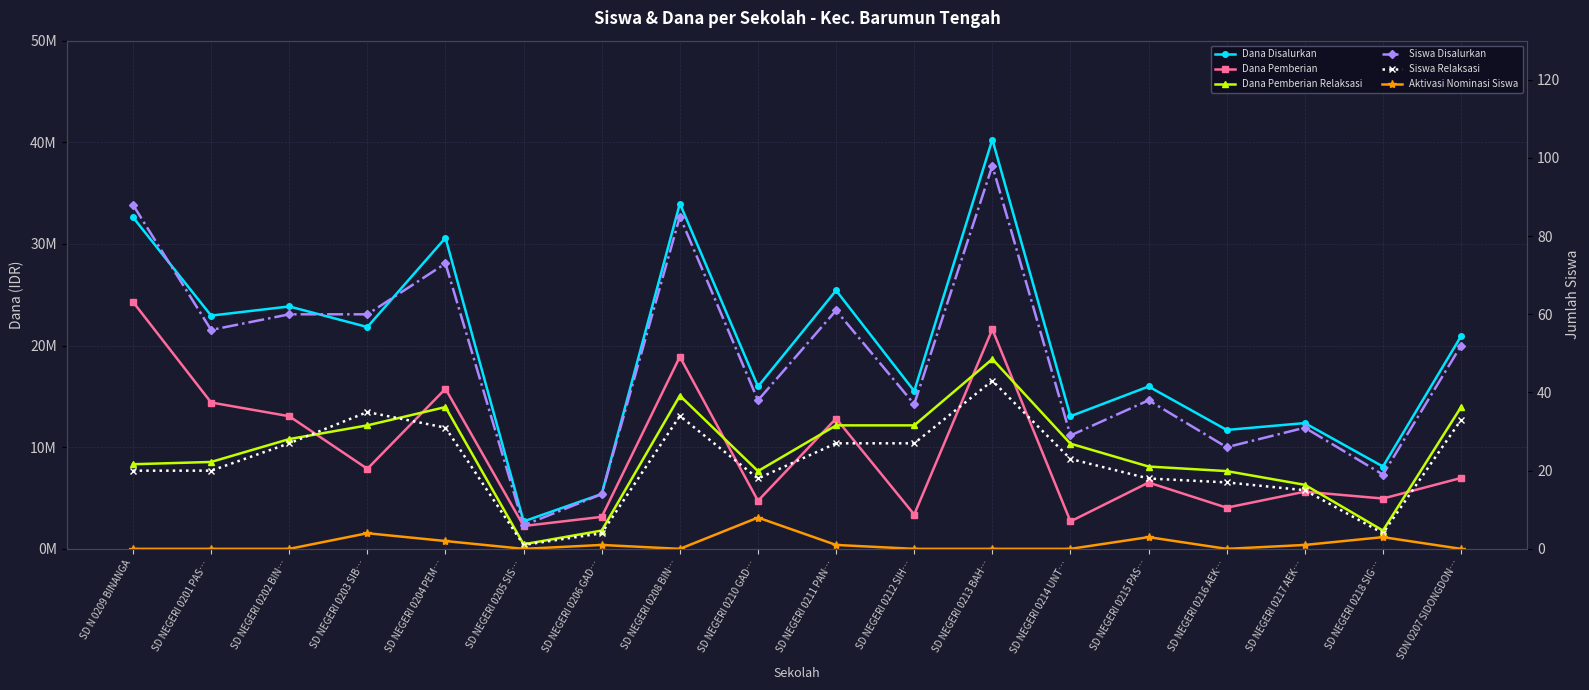

Is it true that Siswa Disalurkan equals 31 at SD NEGERI 0202 BIN…?

False